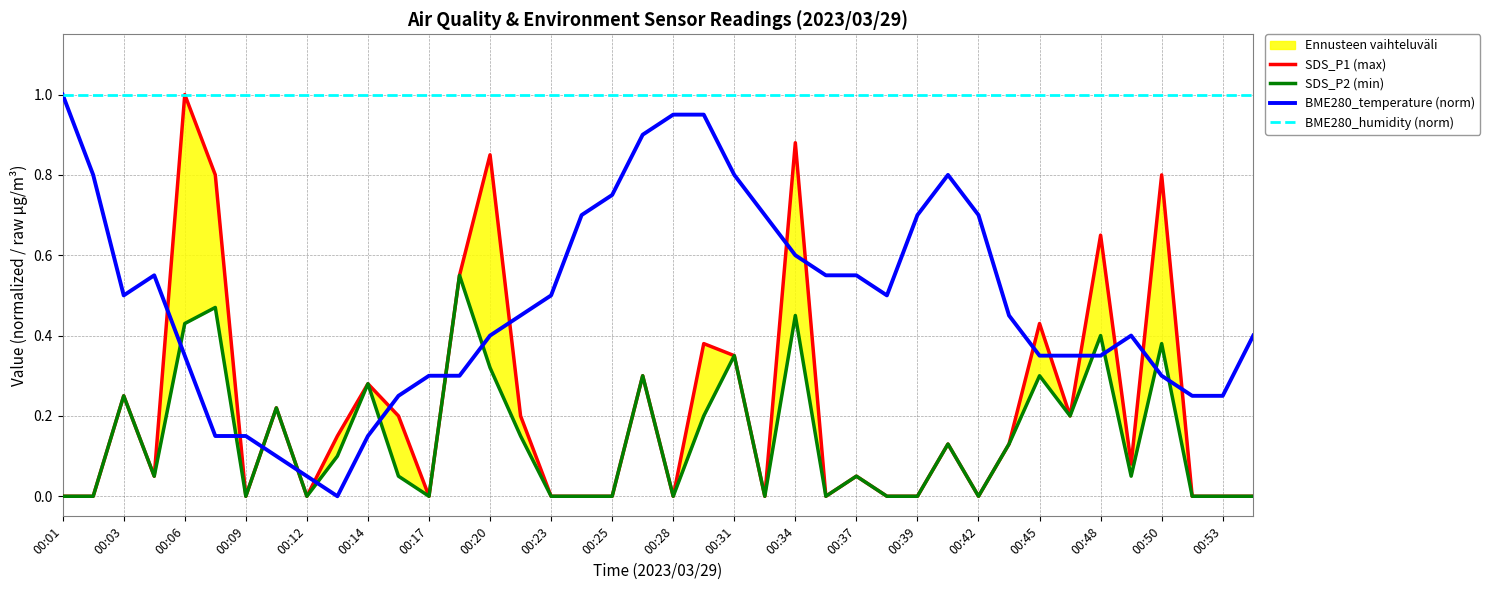

Is it true that BME280_temperature (norm) equals 1.4 at 00:53?

False